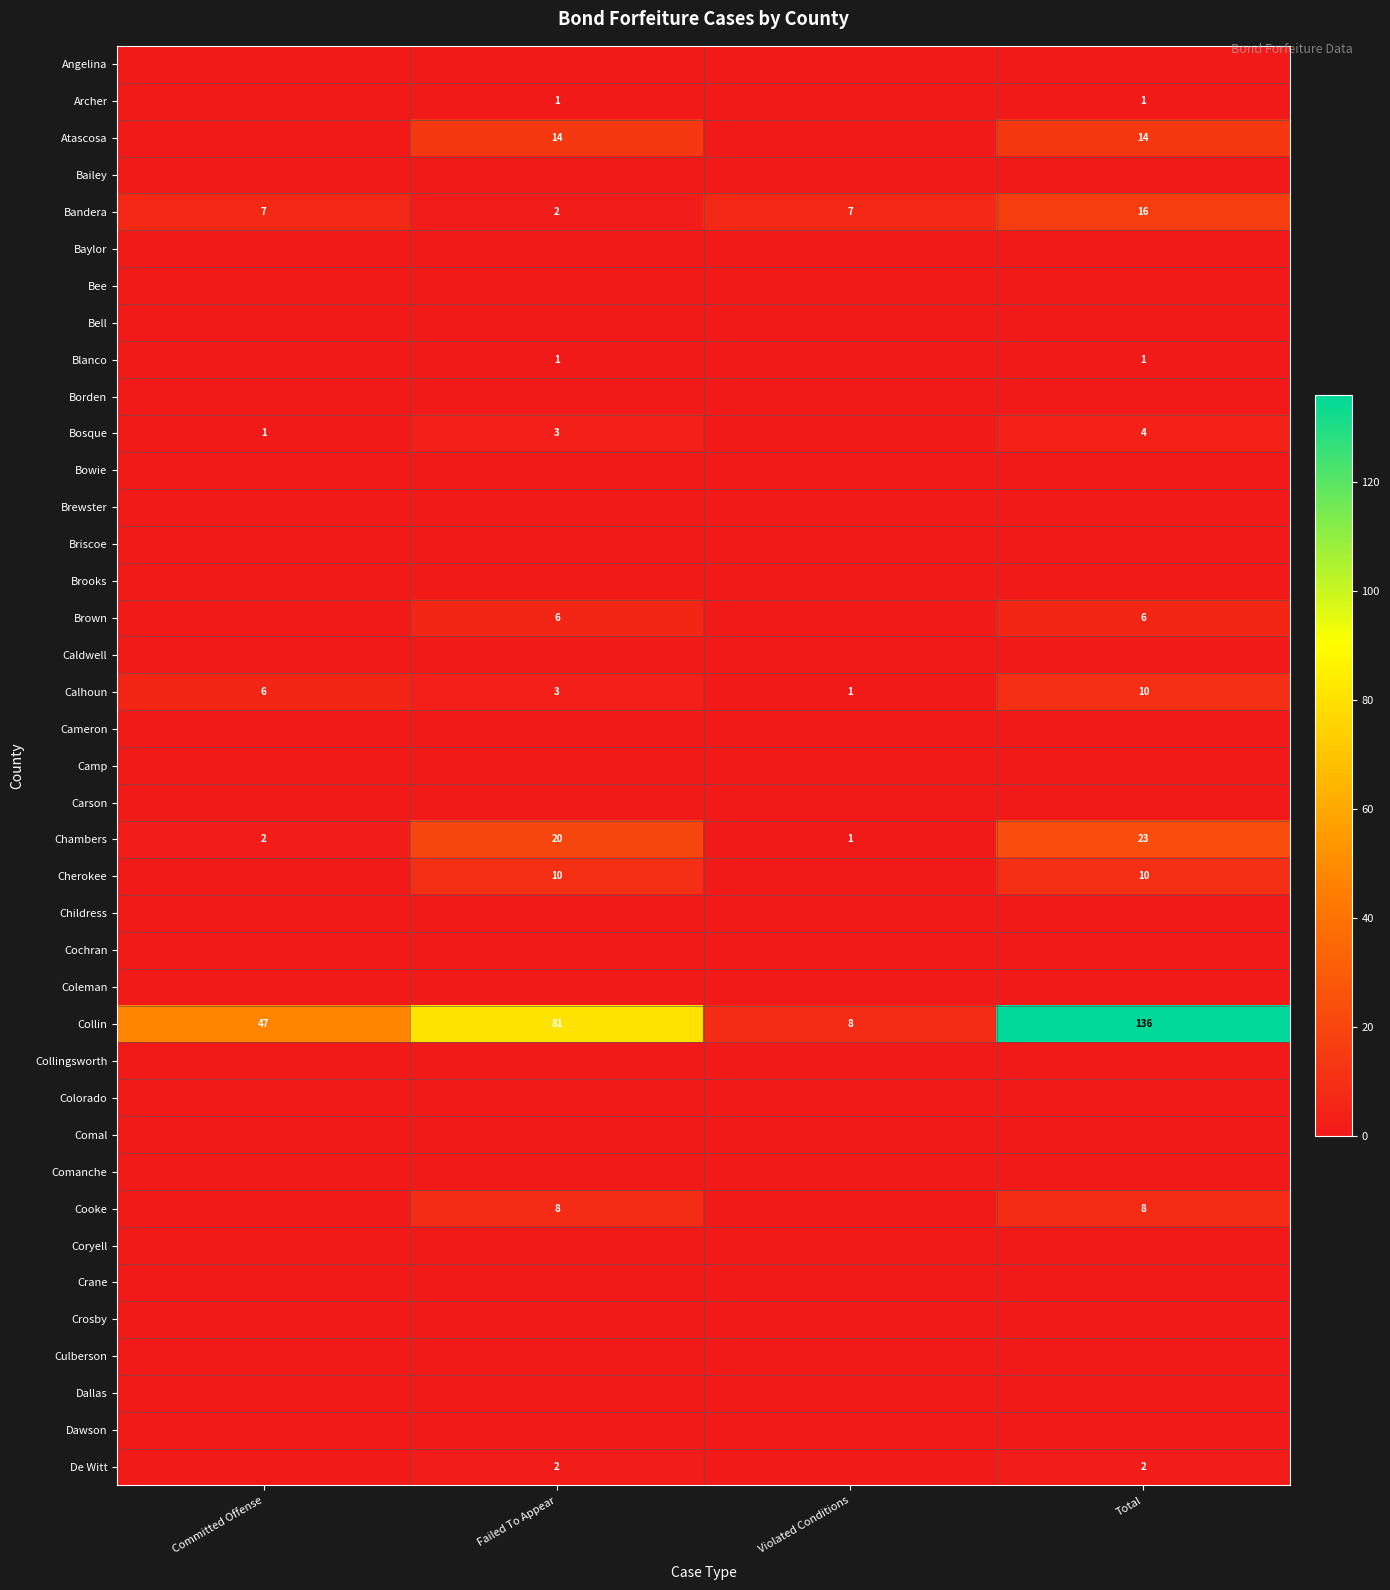

What is the difference between the Bandera values at Committed Offense and Total?

9